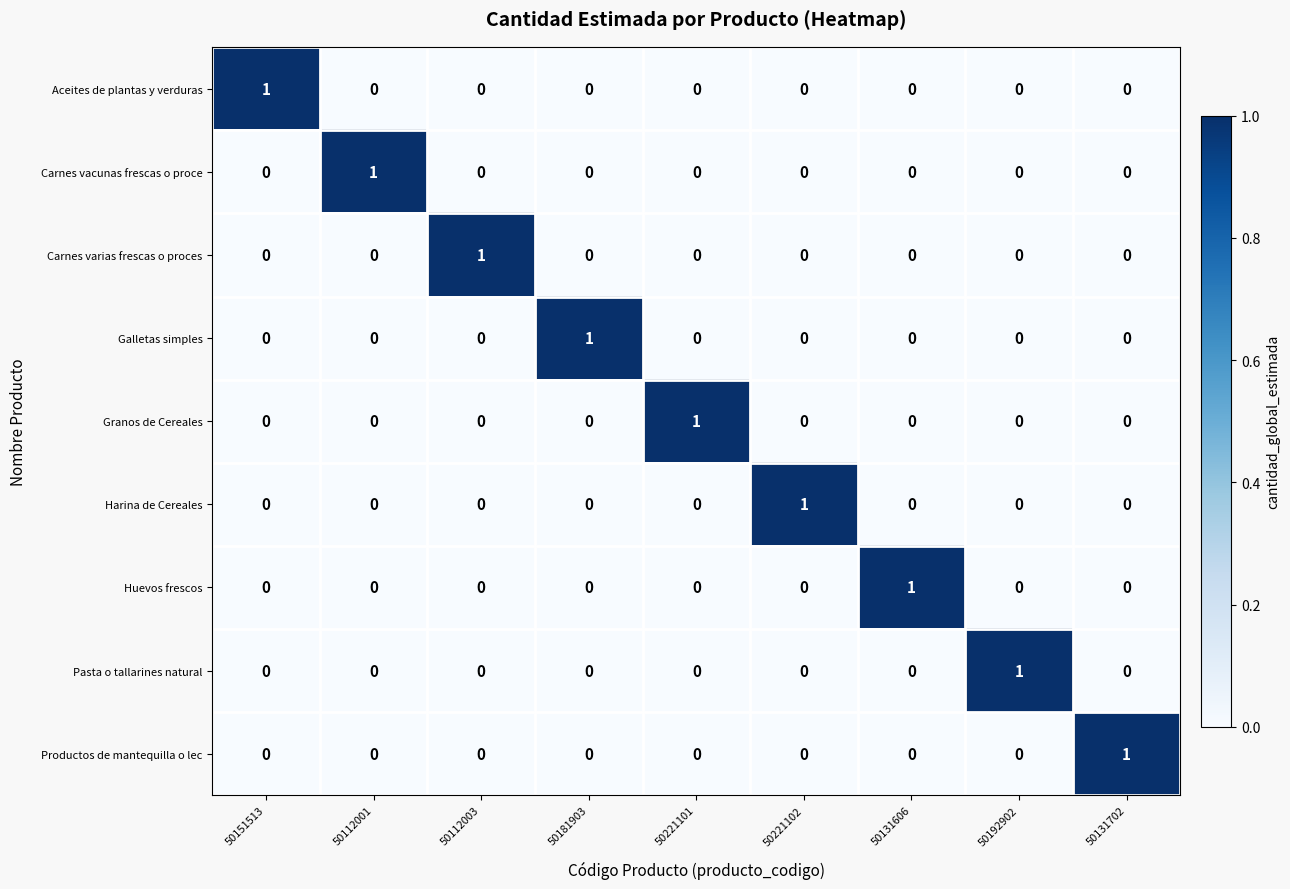

The value of Harina de Cereales at 50151513 is 0. True or false?

True